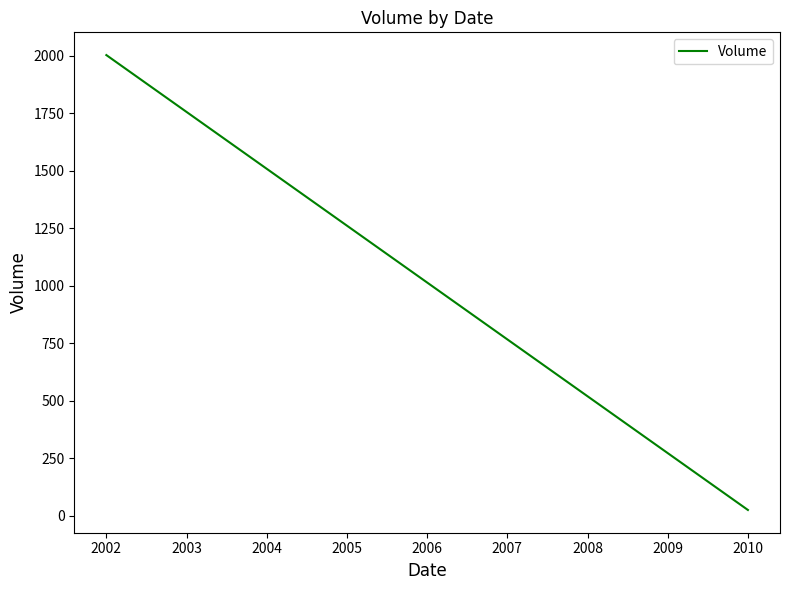

True or false: the data shows 11 at 2010.

False